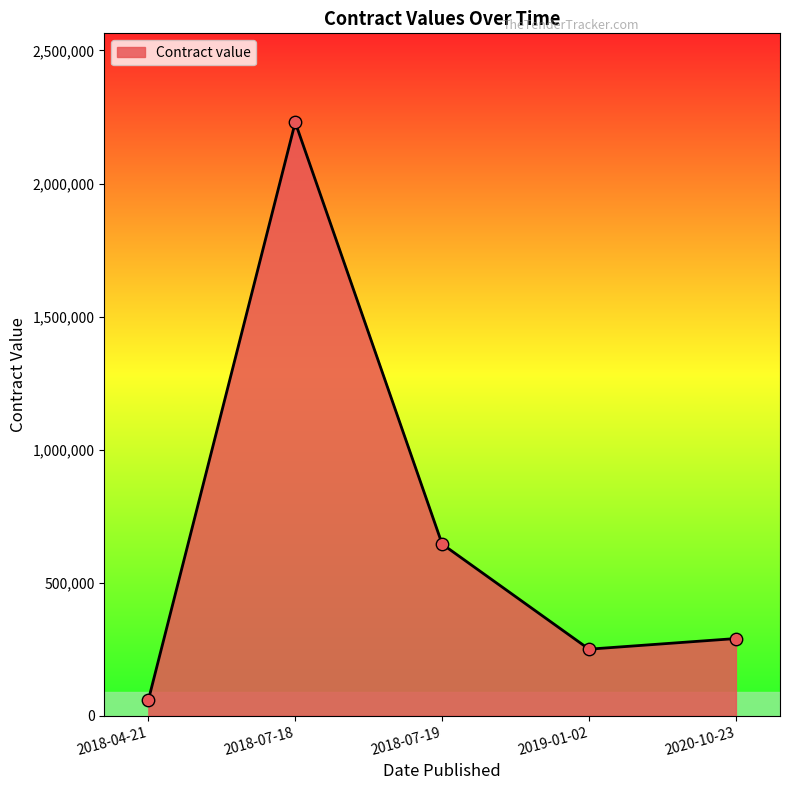

Between 2018-07-18 and 2020-10-23, which is larger?

2018-07-18